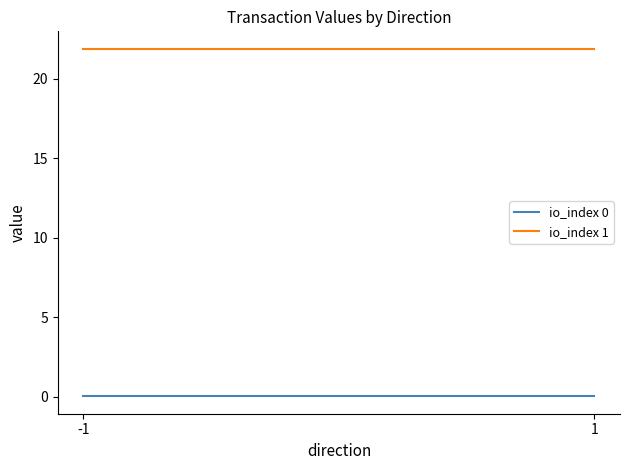

Reading left to right, what are all the values shown in this chart?

io_index 0: 0.0	0.0
io_index 1: 21.9	21.9